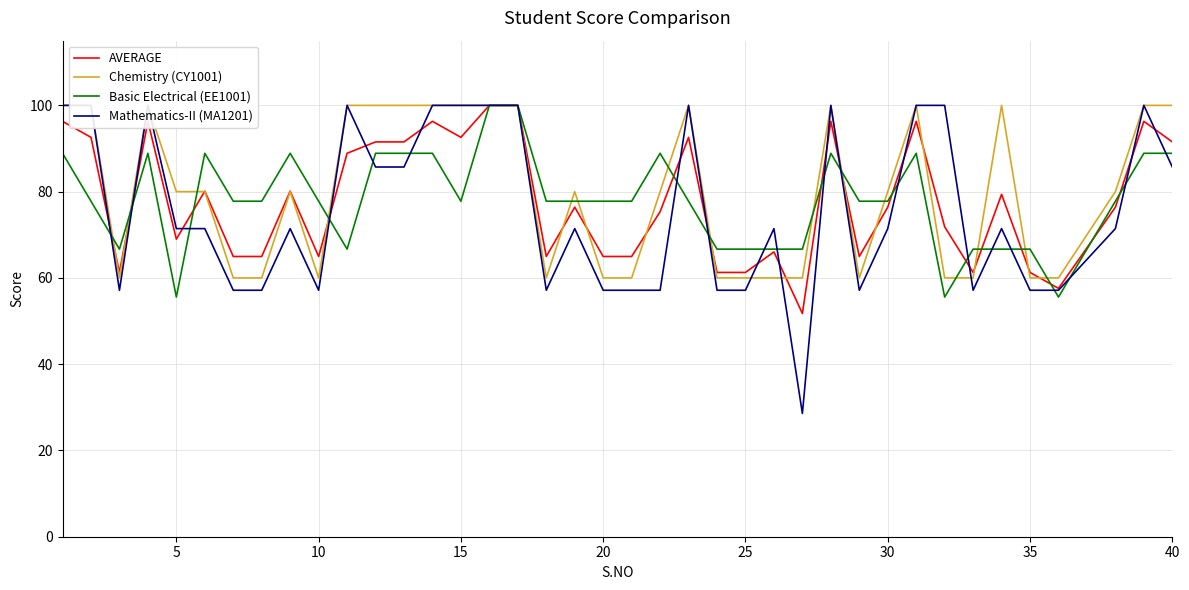

How many times do Mathematics-II (MA1201) and AVERAGE cross each other?

16